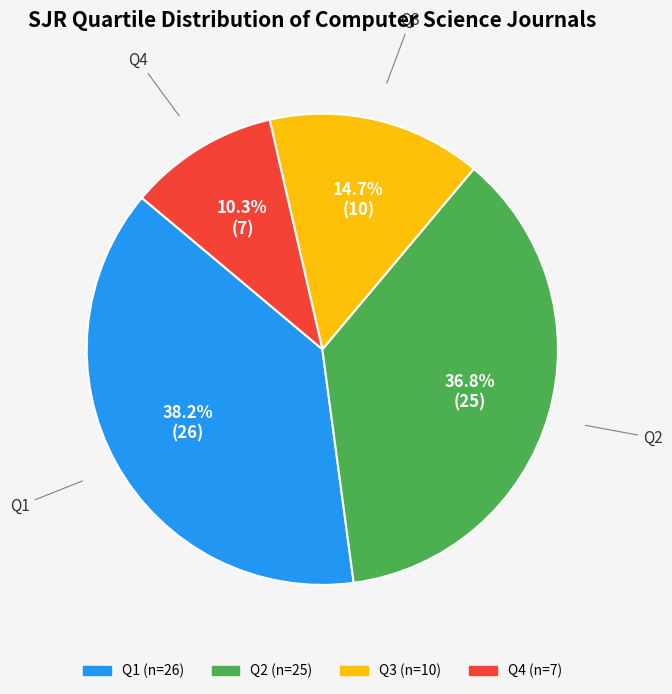

What is the ratio of the value at Q3 to the value at Q2?

0.4